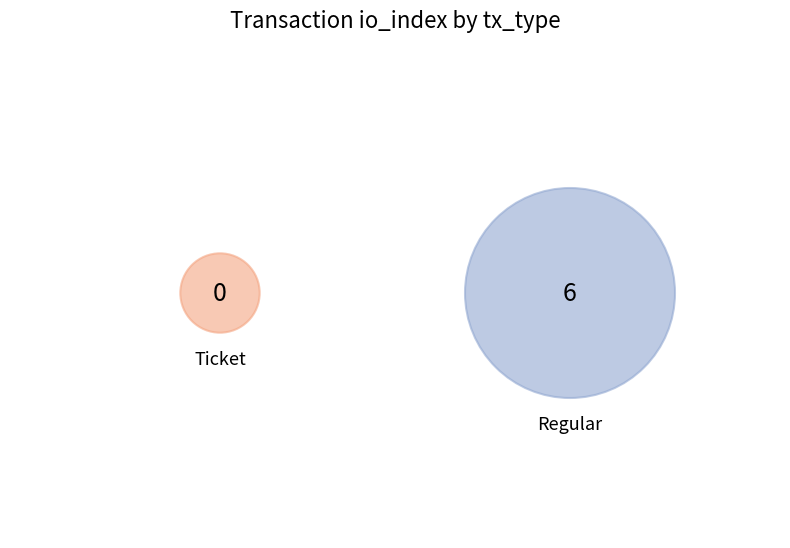

How many slices are in this pie chart?

2